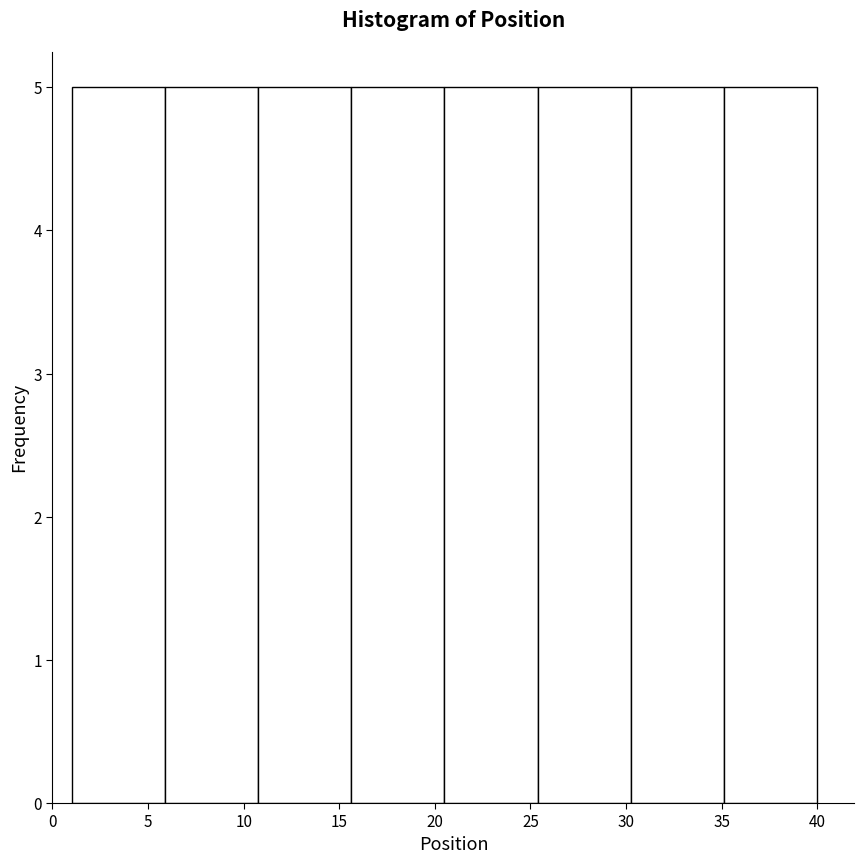

How tall is the bar that spans 35.0 to 40.0 on the x-axis? Neither the bar edges nor the heights are printed on the chart, so give them approximately, as read against the axes.

5